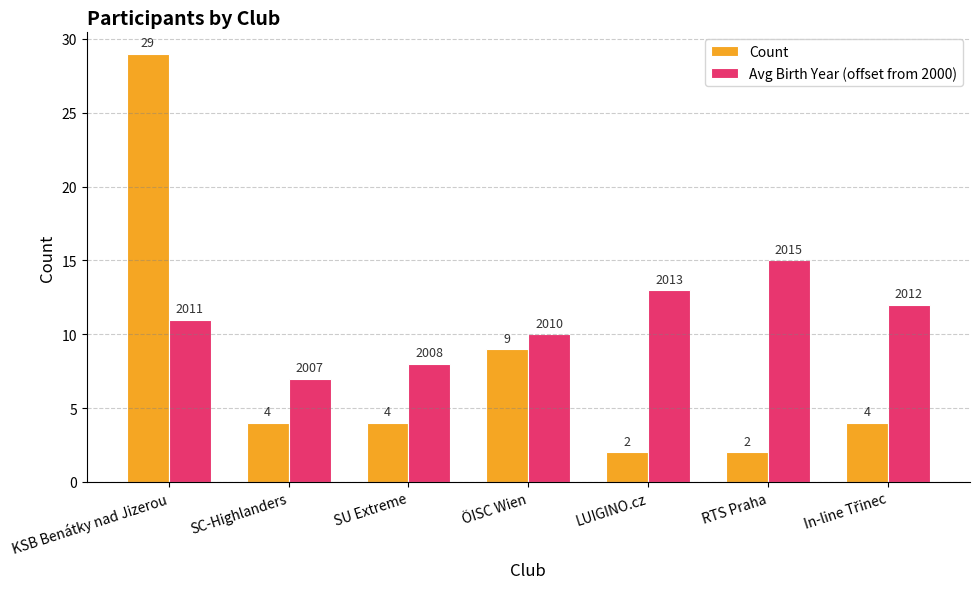

Reading right to left, list all the values displayed in this chart.

Count: 4	2	2	9	4	4	29
Avg Birth Year (offset from 2000): 12	15	13	10	8	7	11